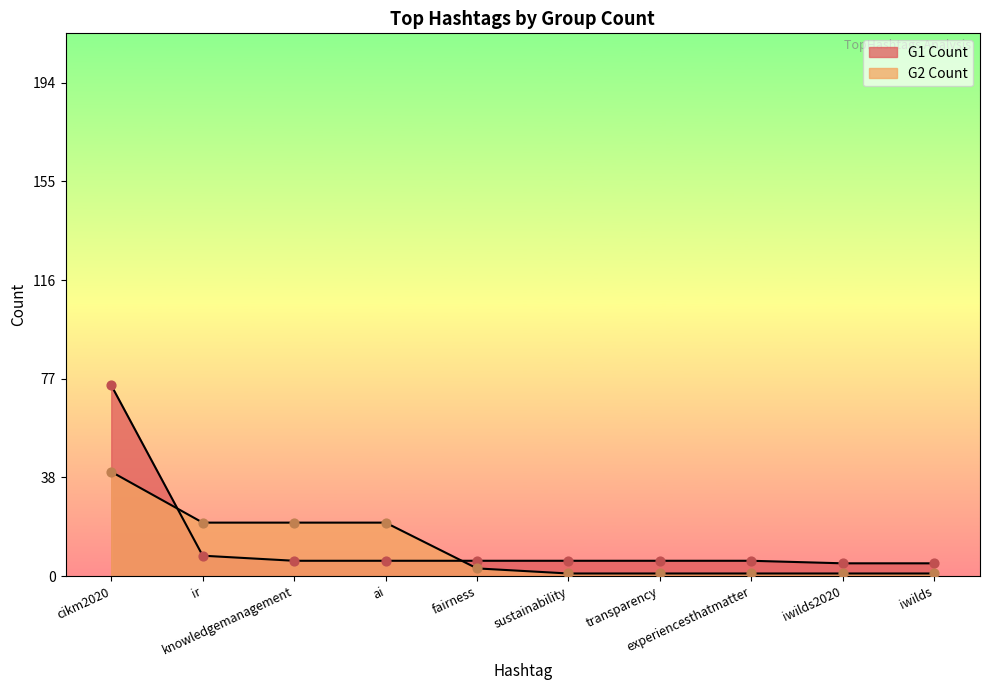

Which series has the largest total across all categories?

G1 Count